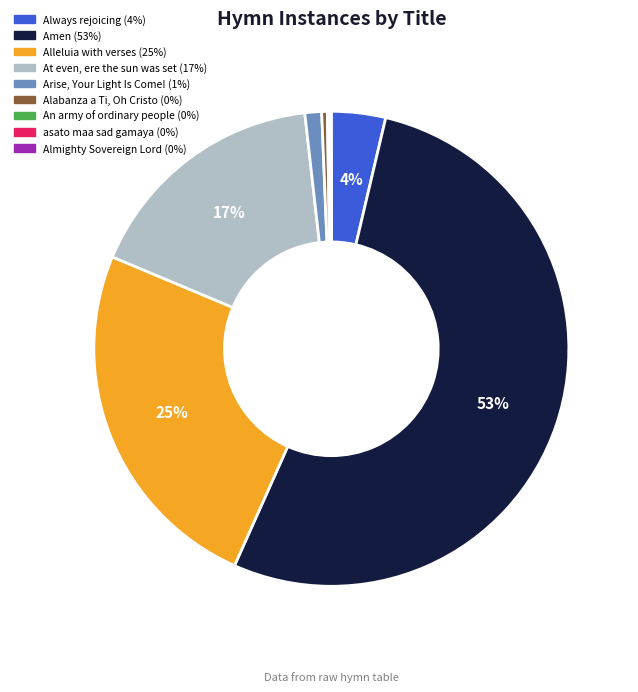

Which has a higher value, Arise, Your Light Is Come! or Always rejoicing?

Always rejoicing